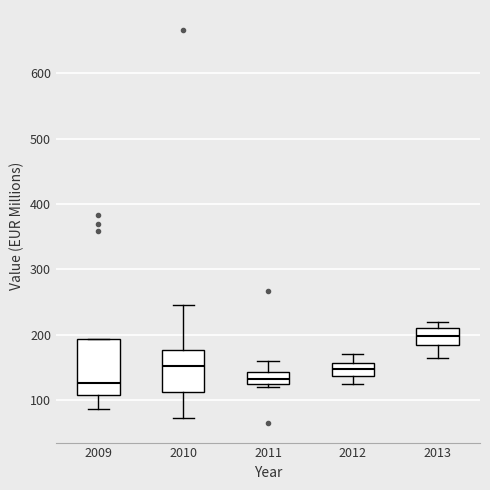

Which box is the tallest, from its lower edge to its upper edge?

2009